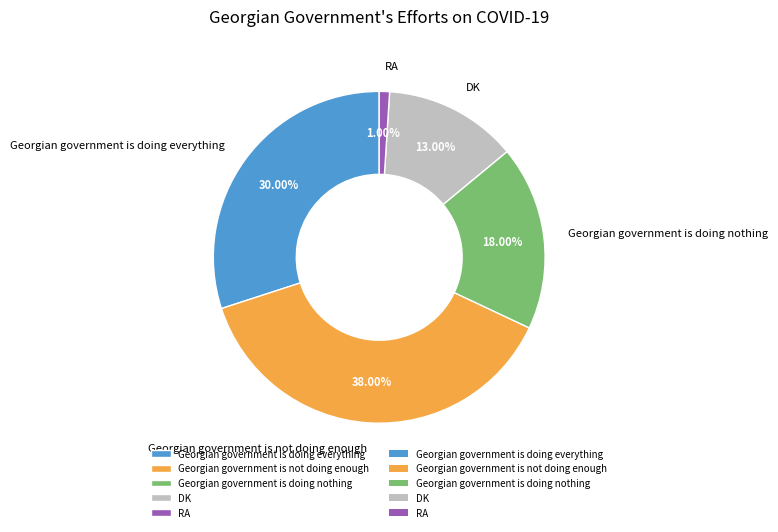

Combined, what portion of the pie is Georgian government is not doing enough and Georgian government is doing nothing?

56.0%